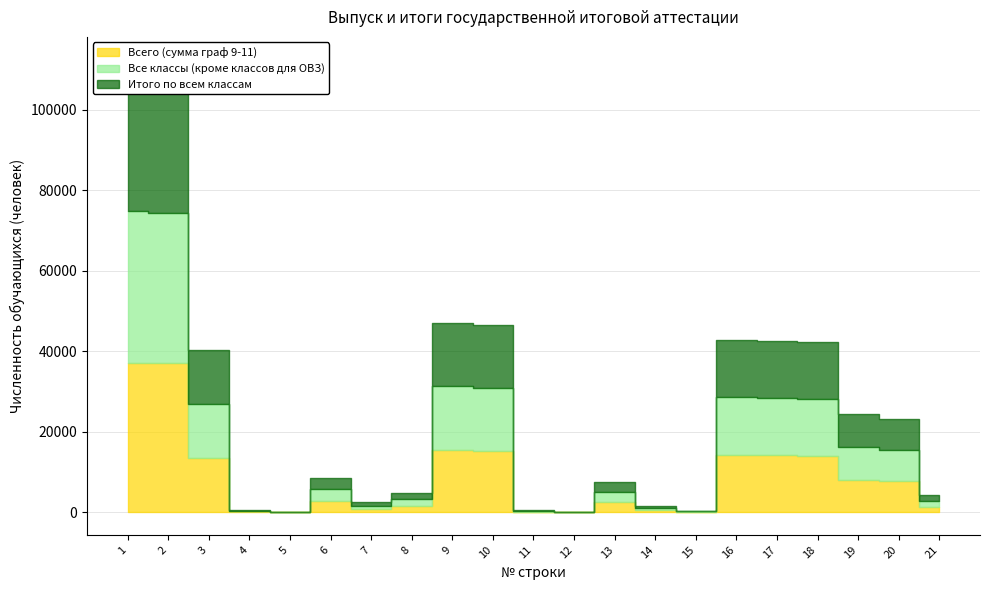

Which category has the lowest value in the Всего (сумма граф 9-11) series?

12